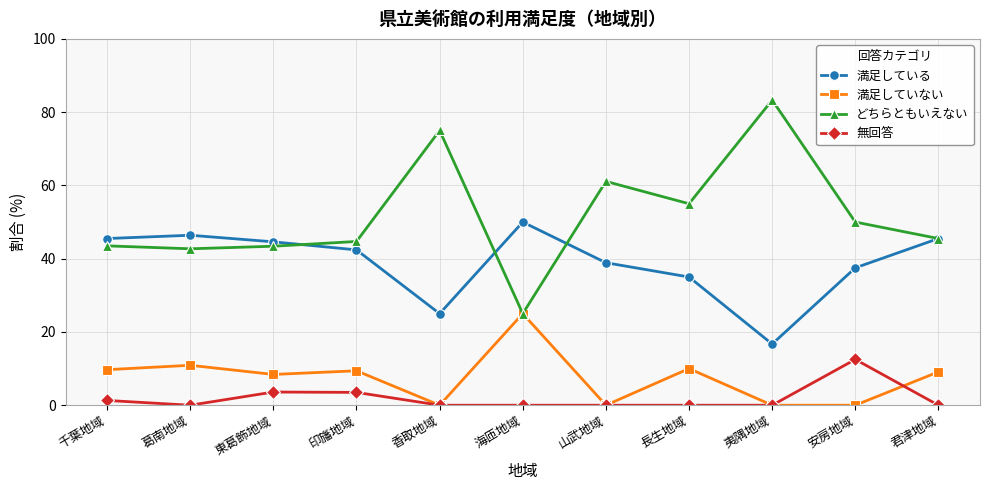

The 満足している series shows 19.4 at 君津地域. True or false?

False